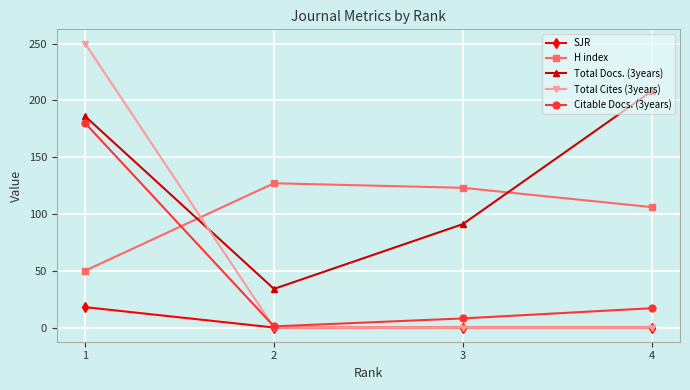

Where is Citable Docs. (3years) nearest to the value 90?

4